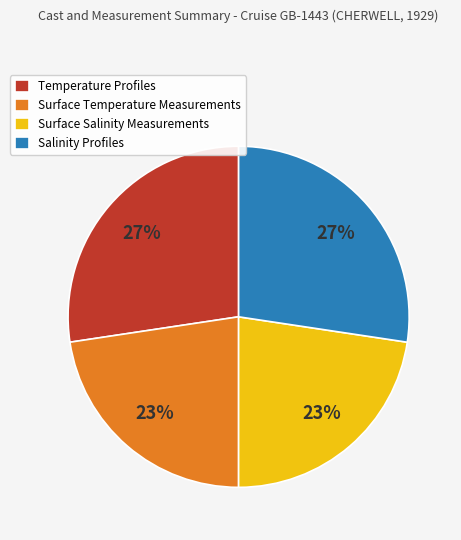

The Surface Temperature Measurements slice represents 23% of the pie. True or false?

True